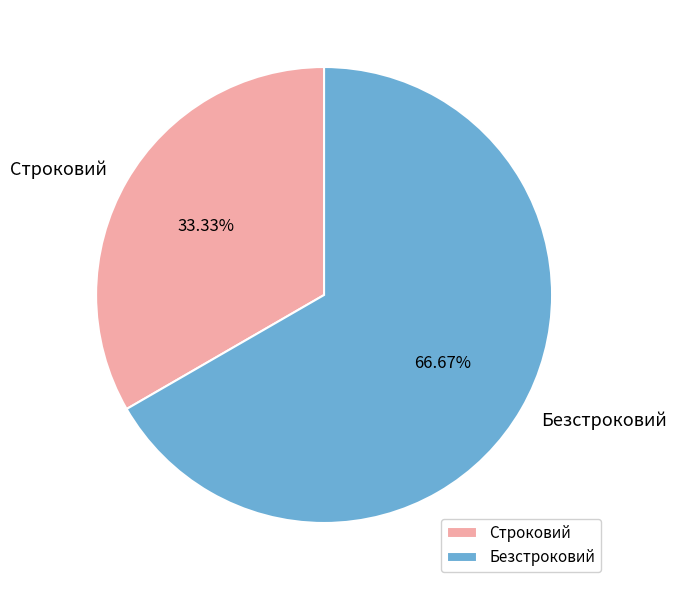

The Строковий slice represents 25% of the pie. True or false?

False